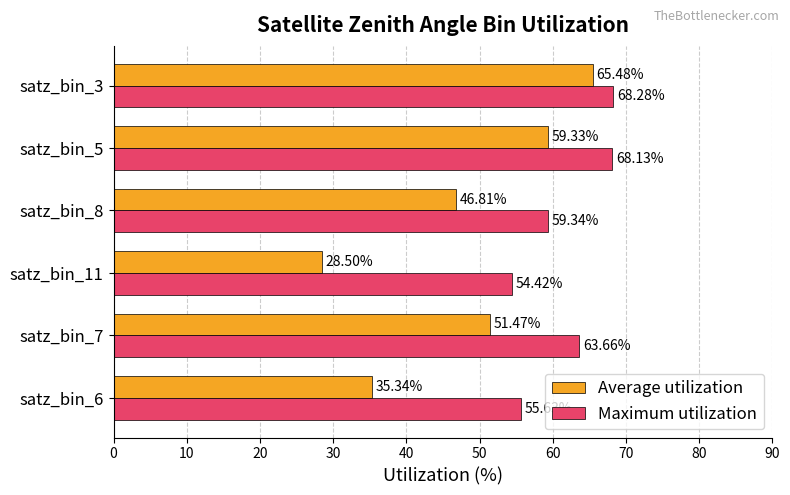

What is the difference between the highest and lowest values at satz_bin_6?

20.3